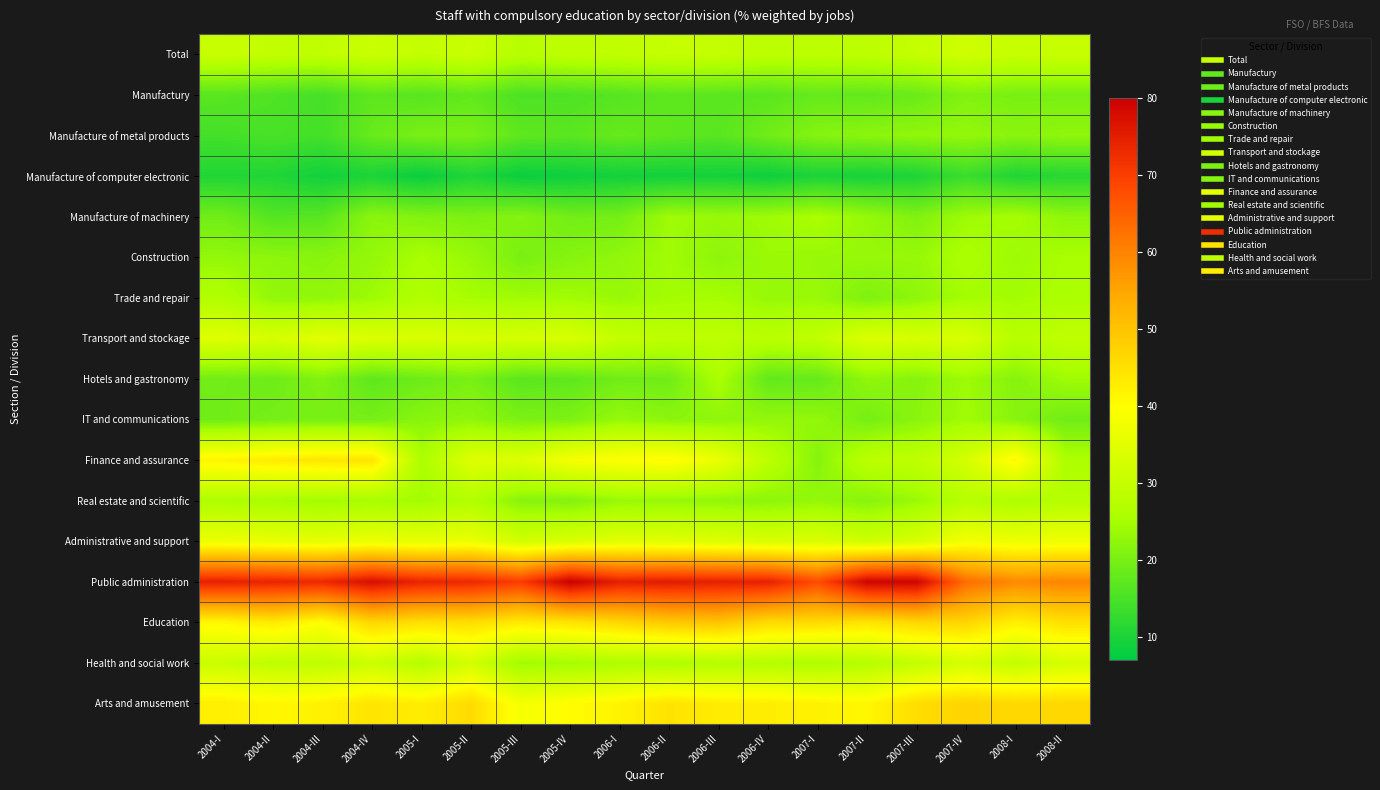

What is the total value across all series at 2006-I?

497.7